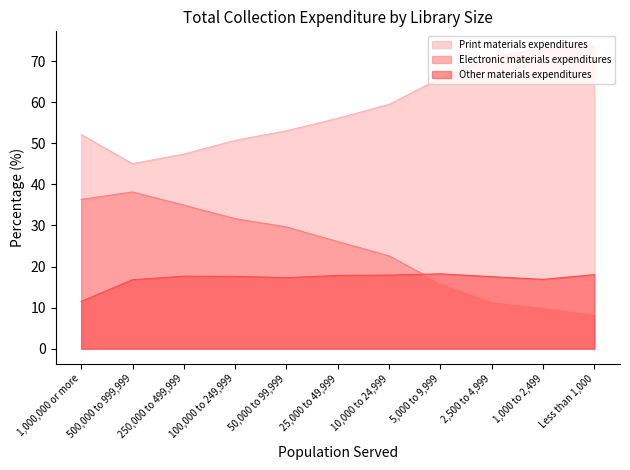

How many lines are shown in the chart?

3